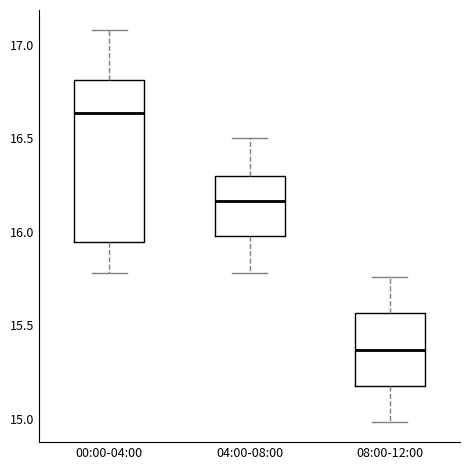

Reading left to right, transcribe this box plot: for each box, give where its median line is, the range the box spans, and where its two whiskers end, as read against the y-axis. The values are not printed on the chart, so give them approximately, as read against the axis.

00:00-04:00: median 16.65, box 15.95 to 16.80, whiskers 15.80 to 17.10
04:00-08:00: median 16.15, box 16.00 to 16.30, whiskers 15.80 to 16.50
08:00-12:00: median 15.35, box 15.20 to 15.55, whiskers 15.00 to 15.75